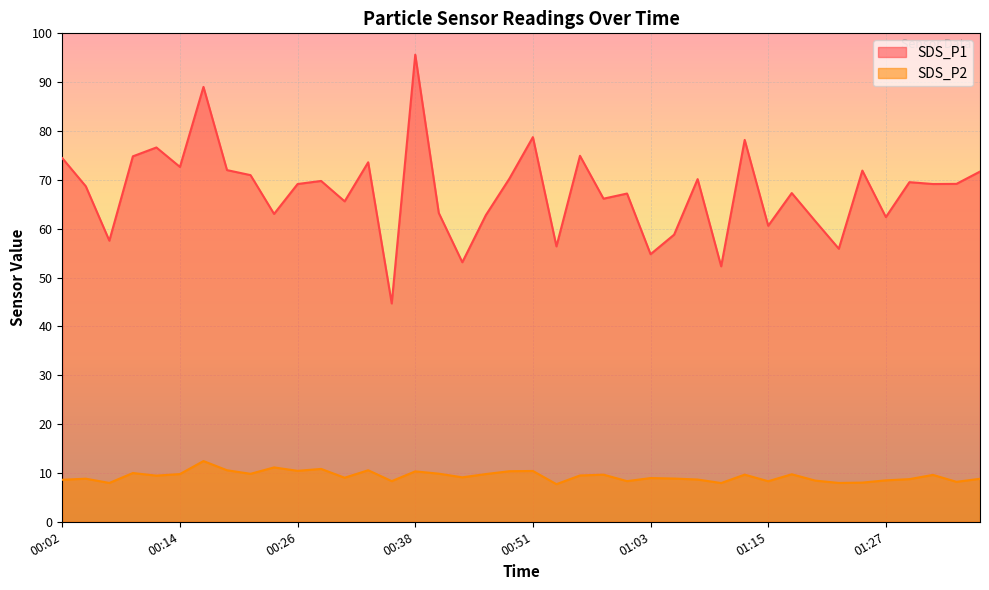

The value of SDS_P1 at 01:15 is 60.6. True or false?

True